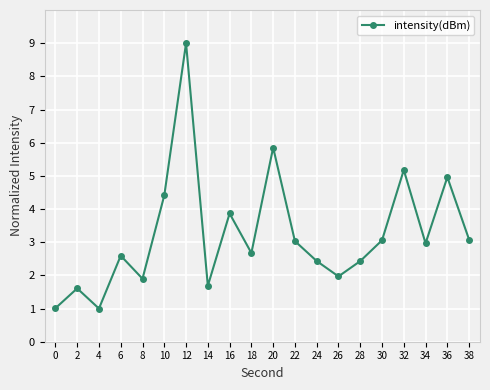

What is the ratio of the value at 22 to the value at 38?

1.0